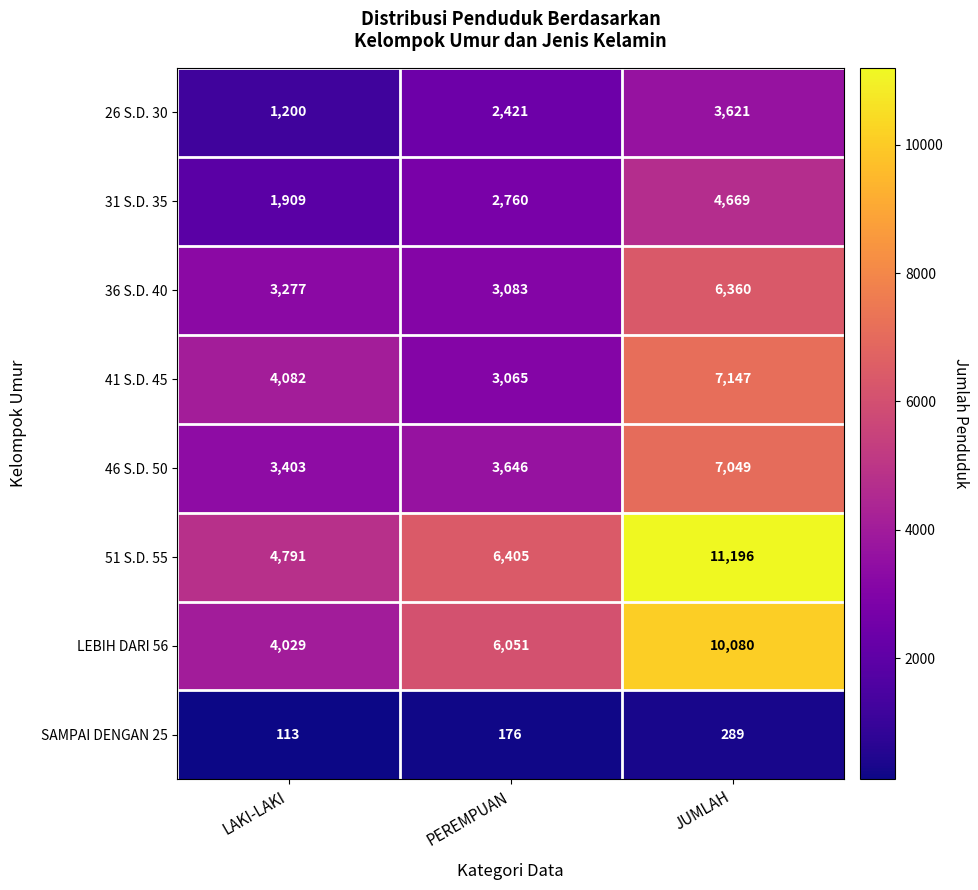

At how many categories does at least one series exceed 8585?

1